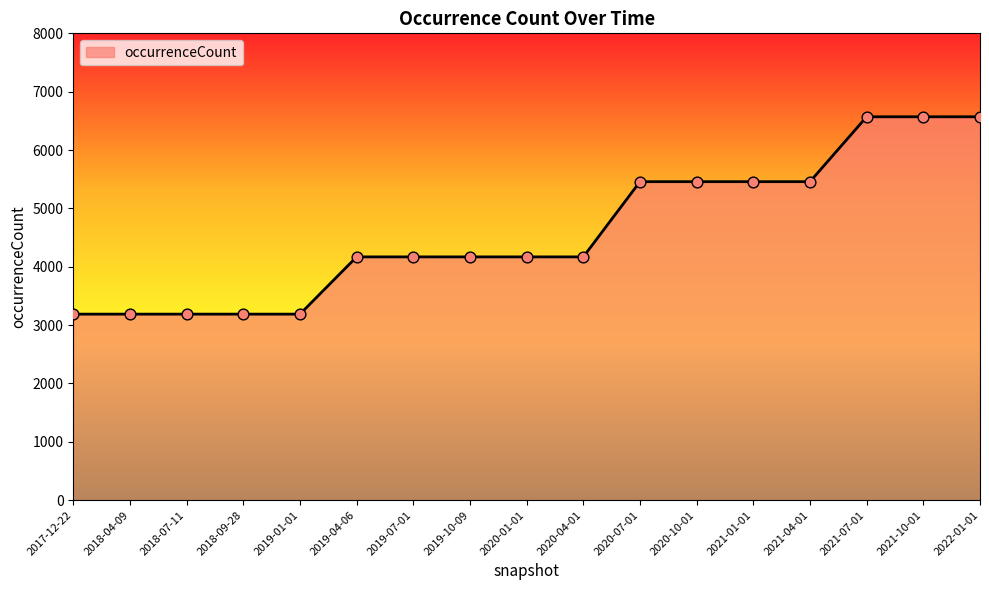

What is the change in value from 2017-12-22 to 2019-04-06?

+981